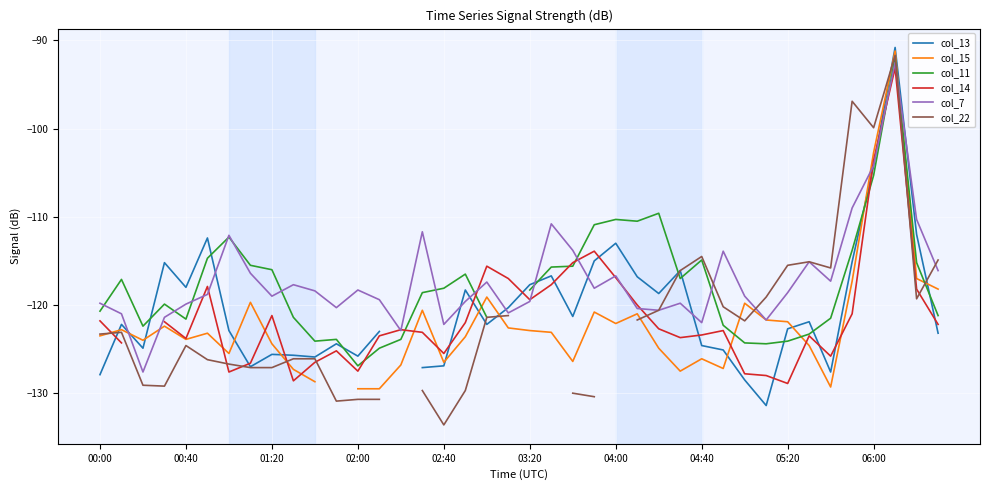

Which series has the largest total across all categories?

col_7